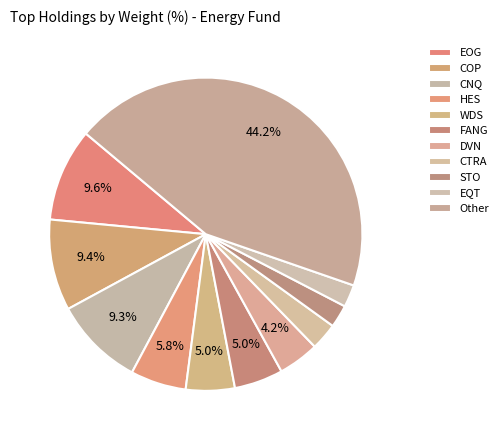

Does any single category account for the majority?

No